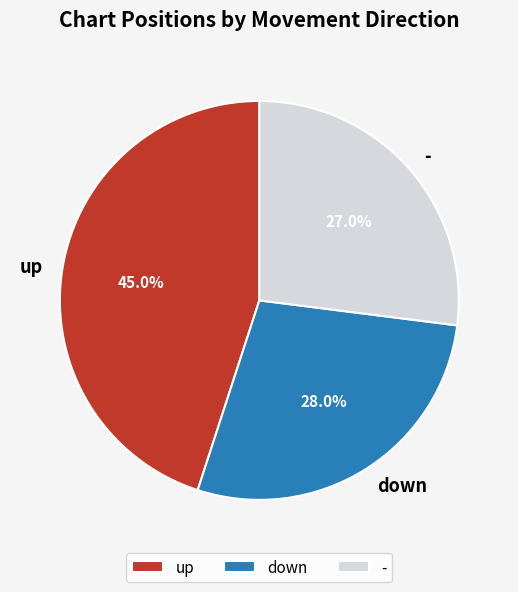

Does down represent more than half of the total?

No